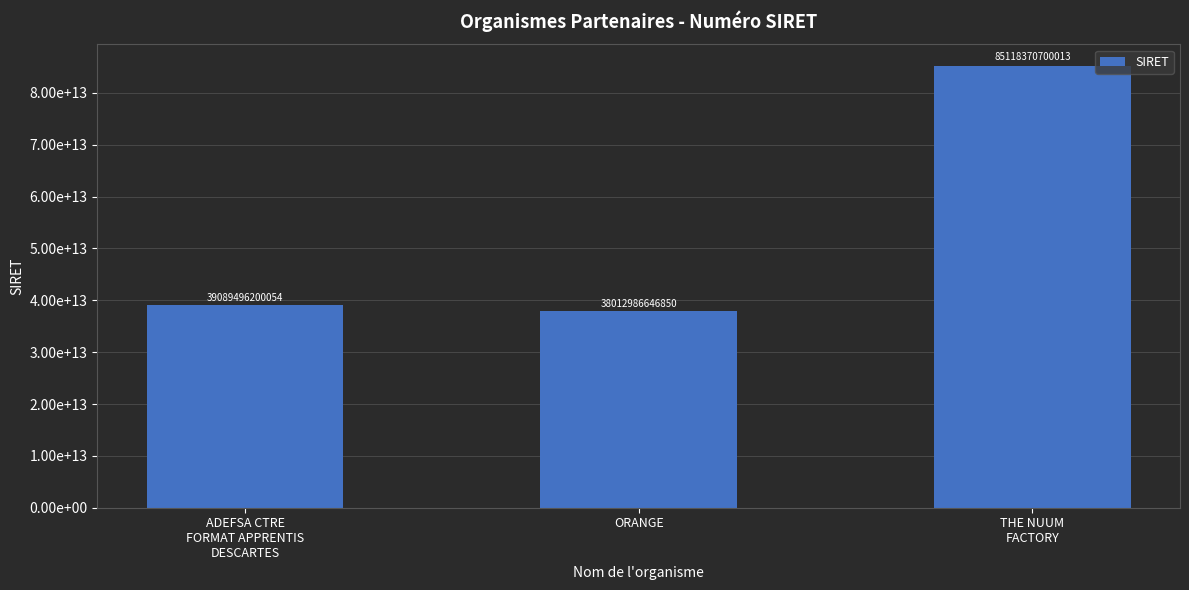

What is the sum of the values at ADEFSA CTRE
FORMAT APPRENTIS
DESCARTES and ORANGE?

77102482846904